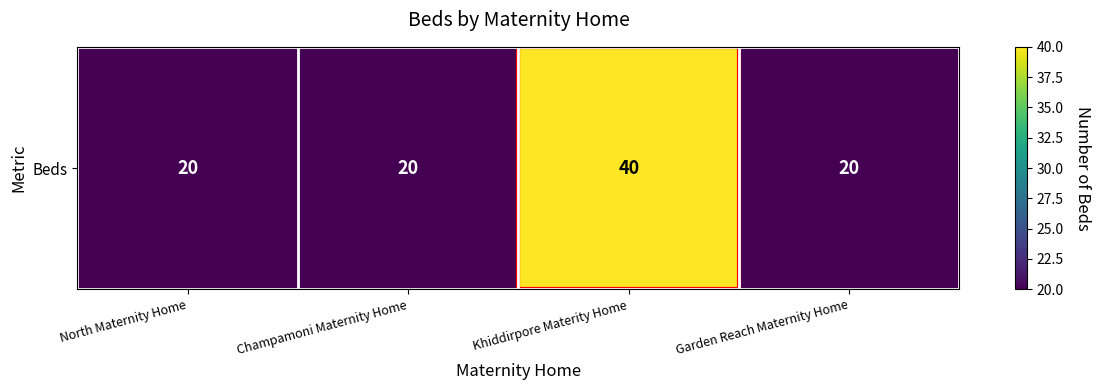

What is the difference between the values at Khiddirpore Materity Home and Champamoni Maternity Home?

20